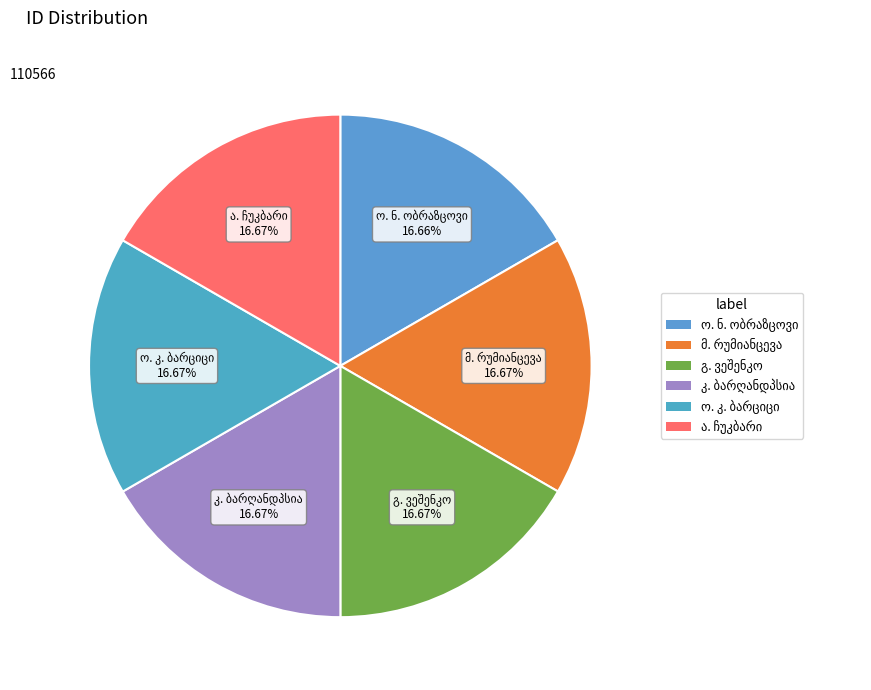

Does any single category account for the majority?

No